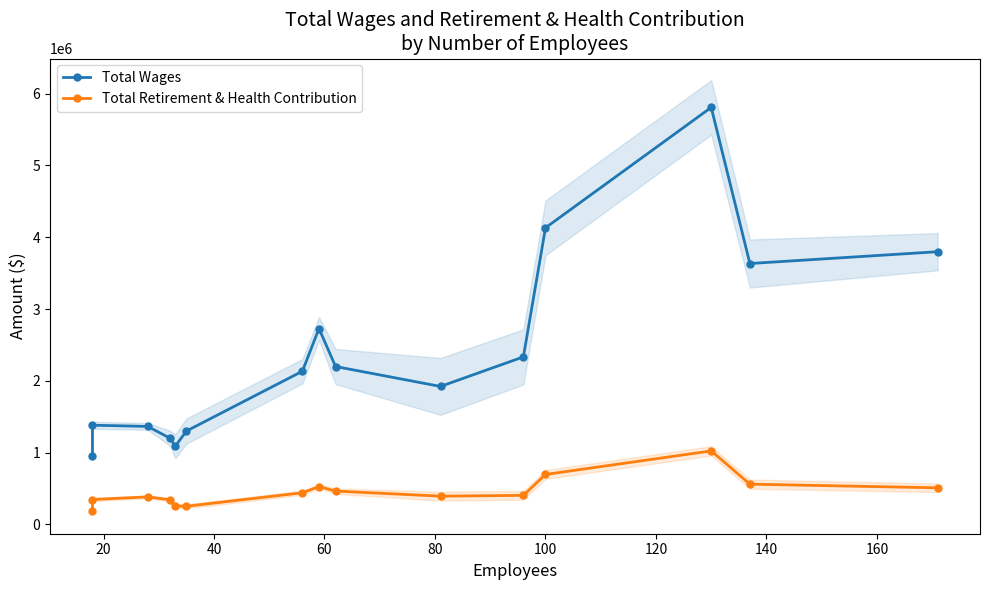

Reading left to right, transcribe all the data shown in this chart.

Total Wages: 950441	1381530	1364966	1202355	1089640	1300274	2133736	2728640	2199252	1921881	2333637	4131775	5808846	3634137	3798653
Total Retirement & Health Contribution: 192922	346792	382875	343682	255896	252788	440825	526394	464339	393168	404623	695500	1023739	560448	509596